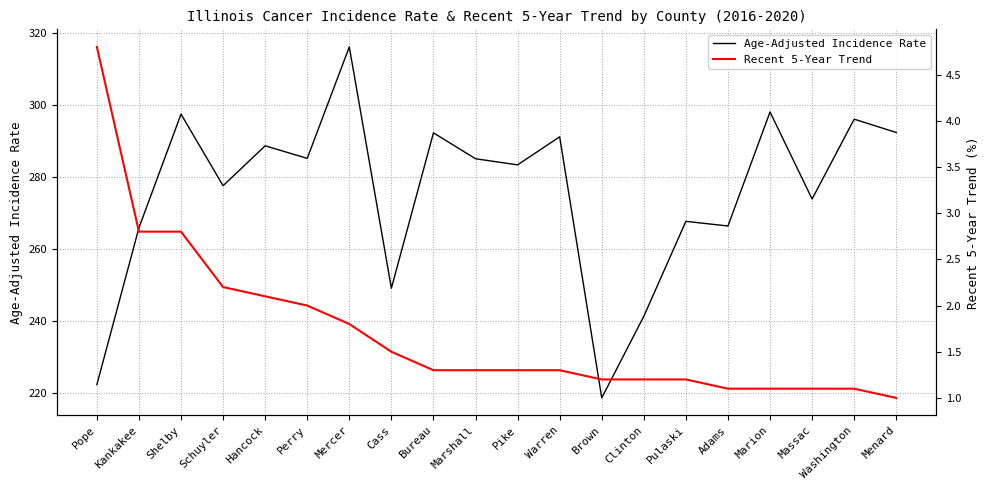

What is the minimum value for Recent 5-Year Trend?

1.0